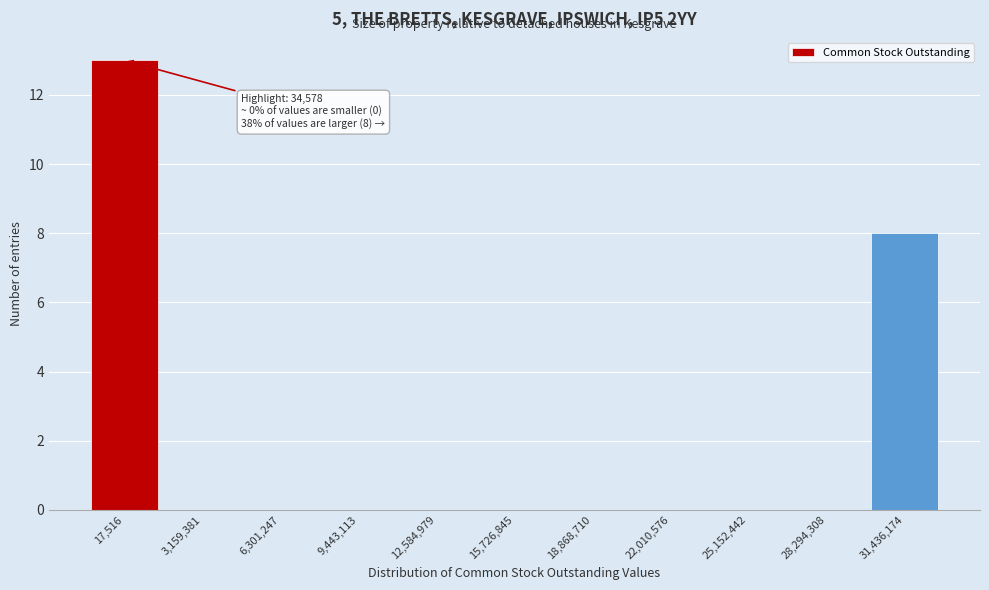

Reading left to right, extract all data points from this chart.

17,516=13	3,159,381=0	6,301,247=0	9,443,113=0	12,584,979=0	15,726,845=0	18,868,710=0	22,010,576=0	25,152,442=0	28,294,308=0	31,436,174=8